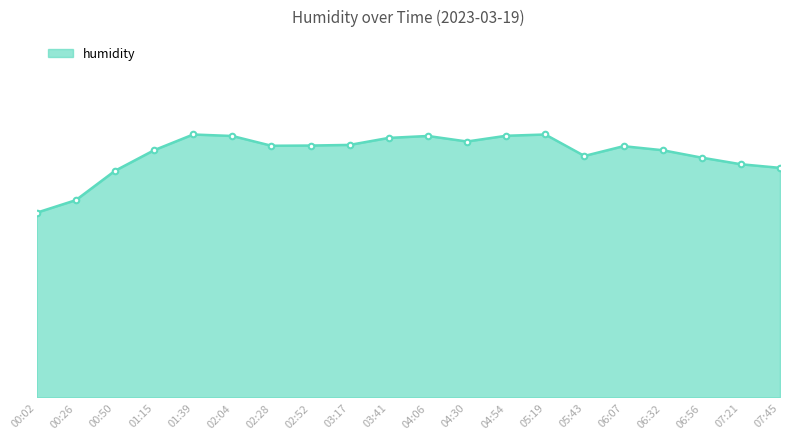

What is the maximum value shown in the chart?

97.4